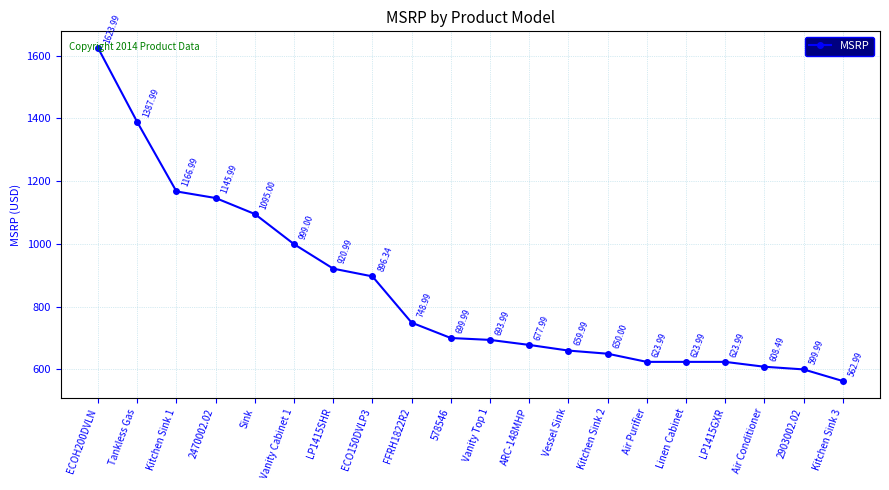

Where is the data nearest to the value 1093?

Sink